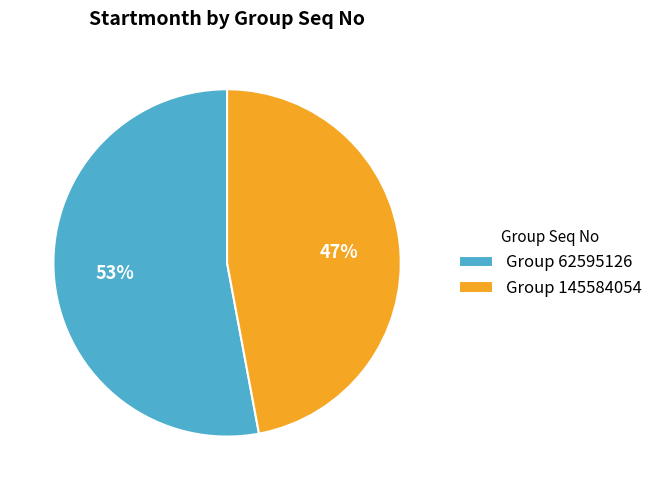

To the nearest percent, what is the combined percentage of Group 145584054 and Group 62595126?

100%